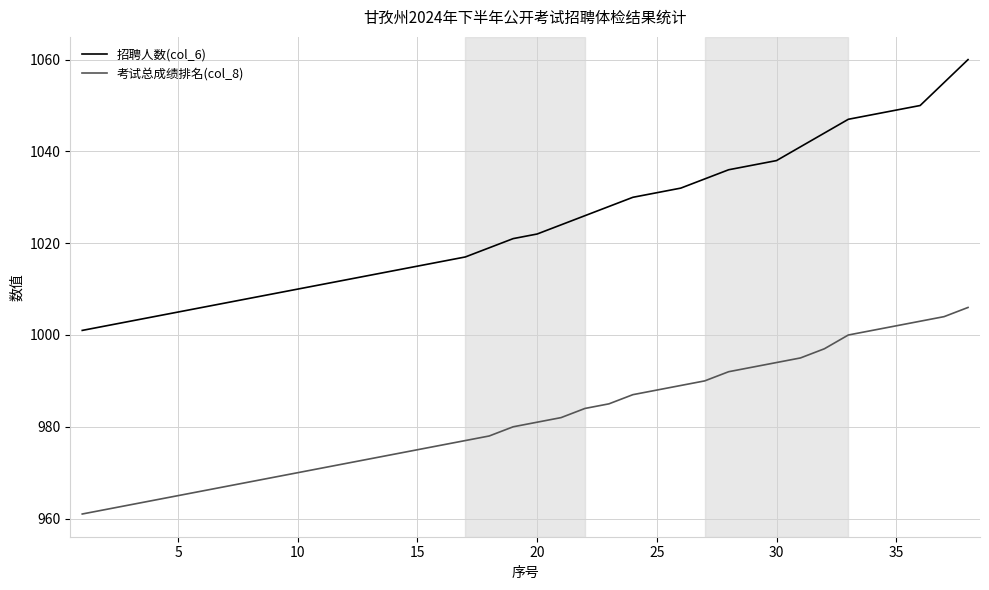

What is the lowest value of the 招聘人数(col_6) series?

1001